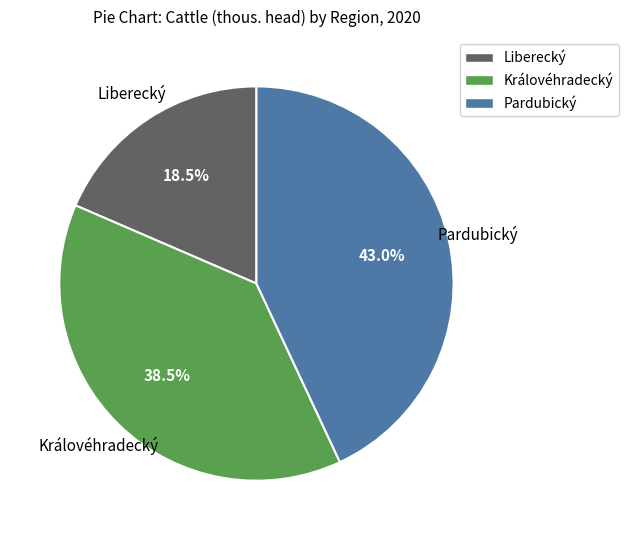

What is the total percentage of Liberecký and Královéhradecký?

57.0%